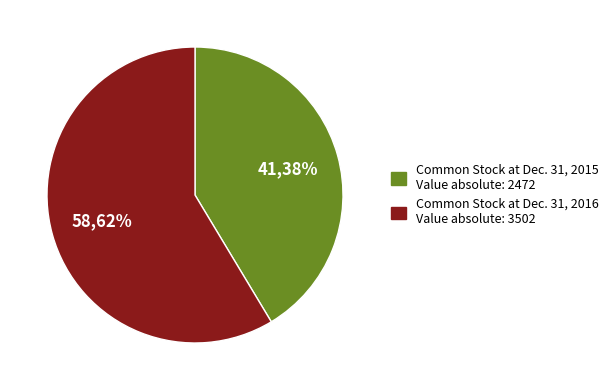

Approximately how many times larger is the value at Balance at Dec. 31, 2016 compared to Balance at Dec. 31, 2015?

1.4